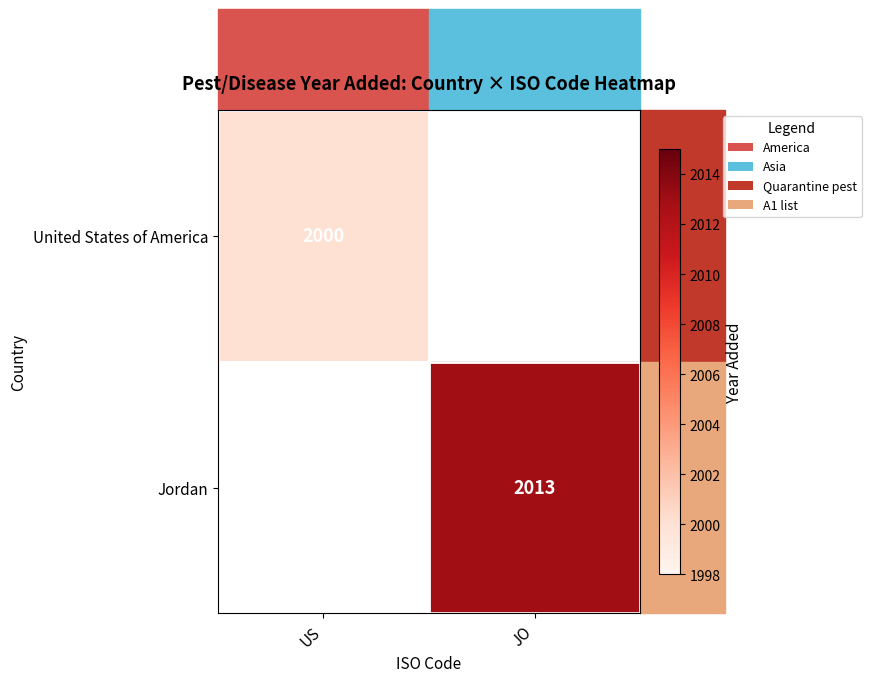

How many distinct data groups are displayed?

2